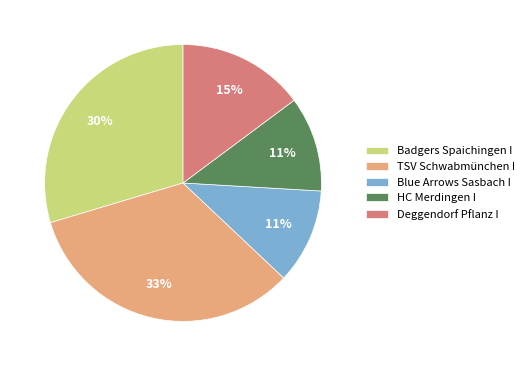

To the nearest percent, what percentage of the pie is Blue Arrows Sasbach I?

11%